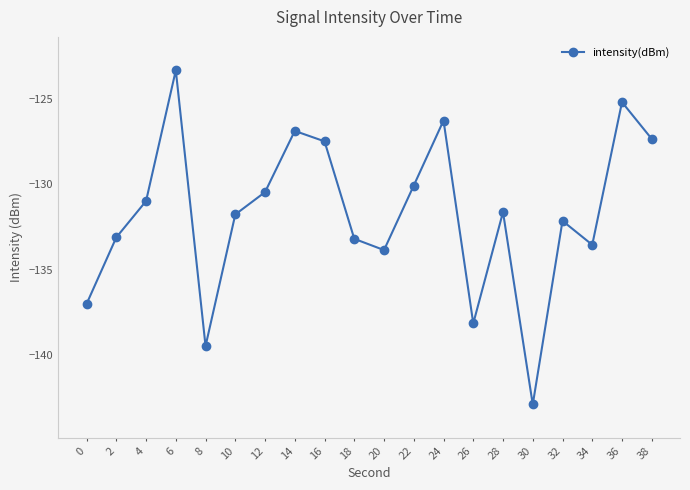

How many categories are shown in the chart?

20